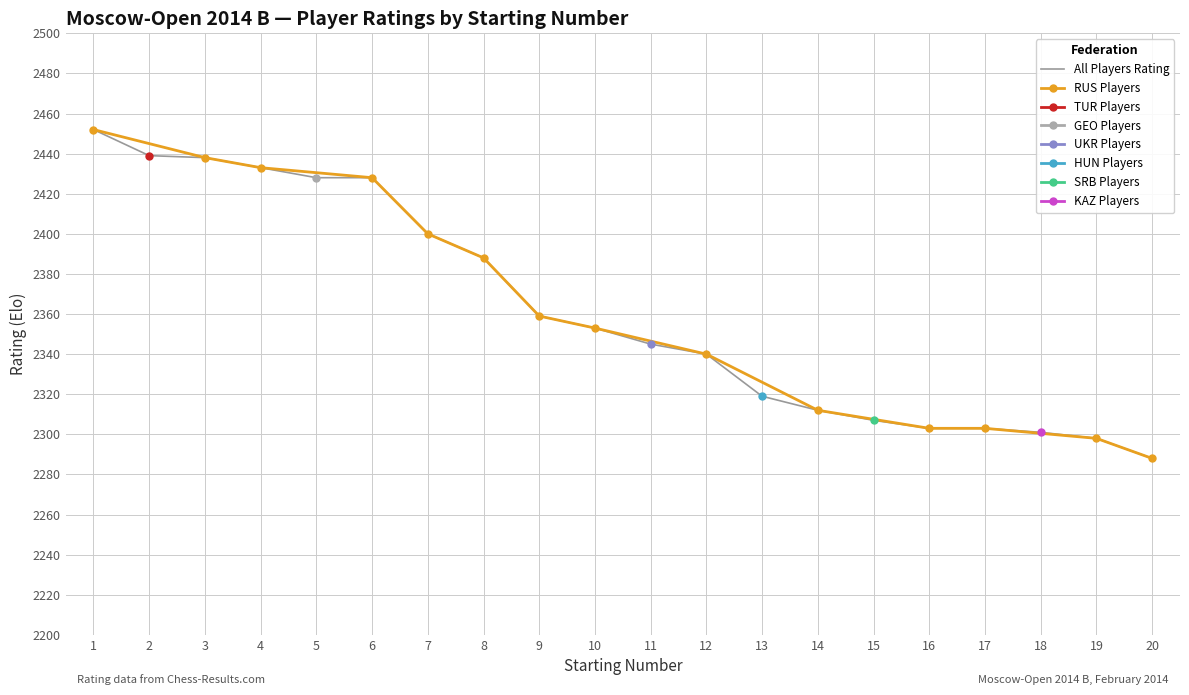

What is the maximum value shown in the chart?

2452